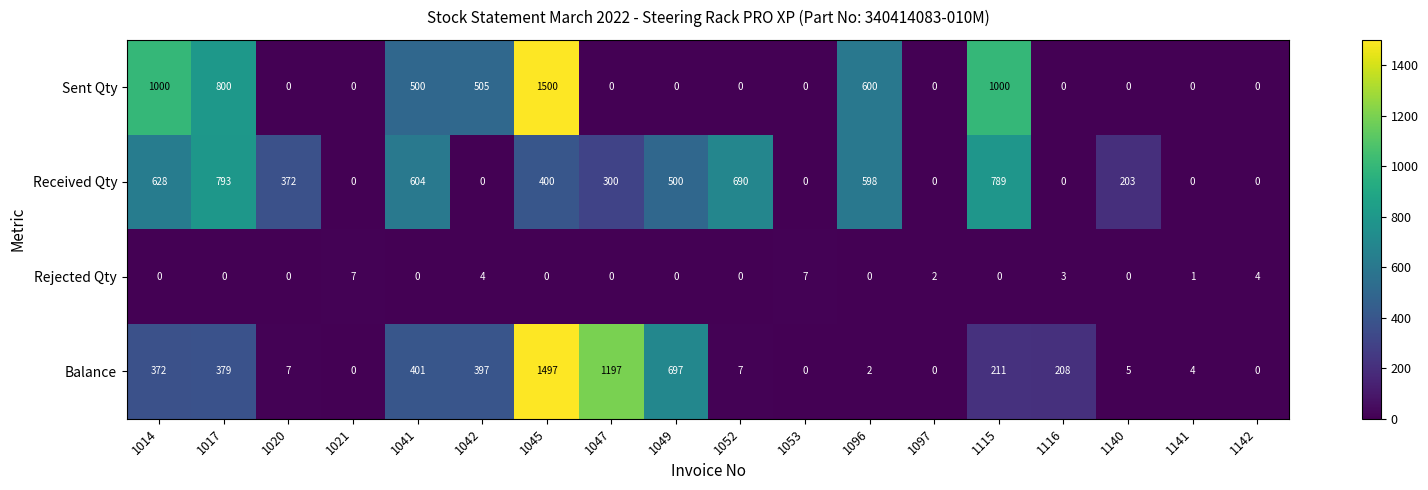

Count the number of data series in this chart.

4